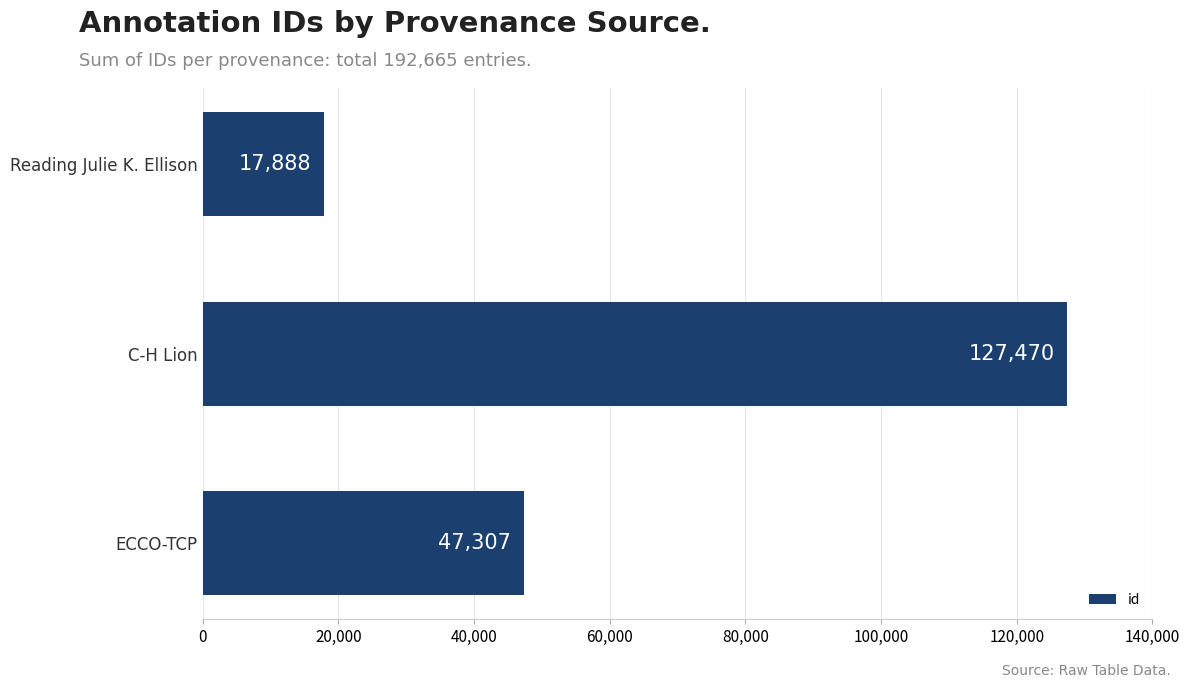

How many data points are less than 47307?

1